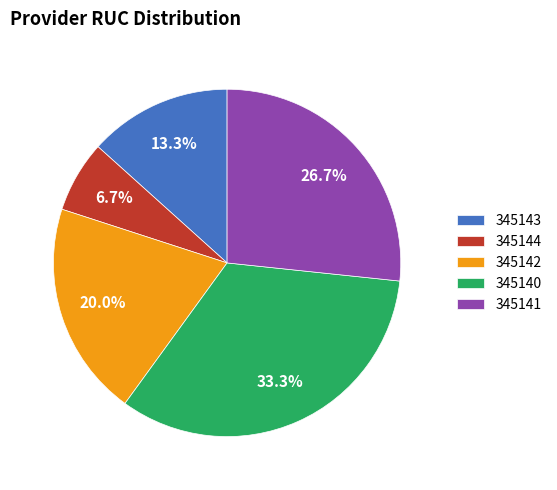

Combined, what portion of the pie is 345140 and 345142?

53.3%